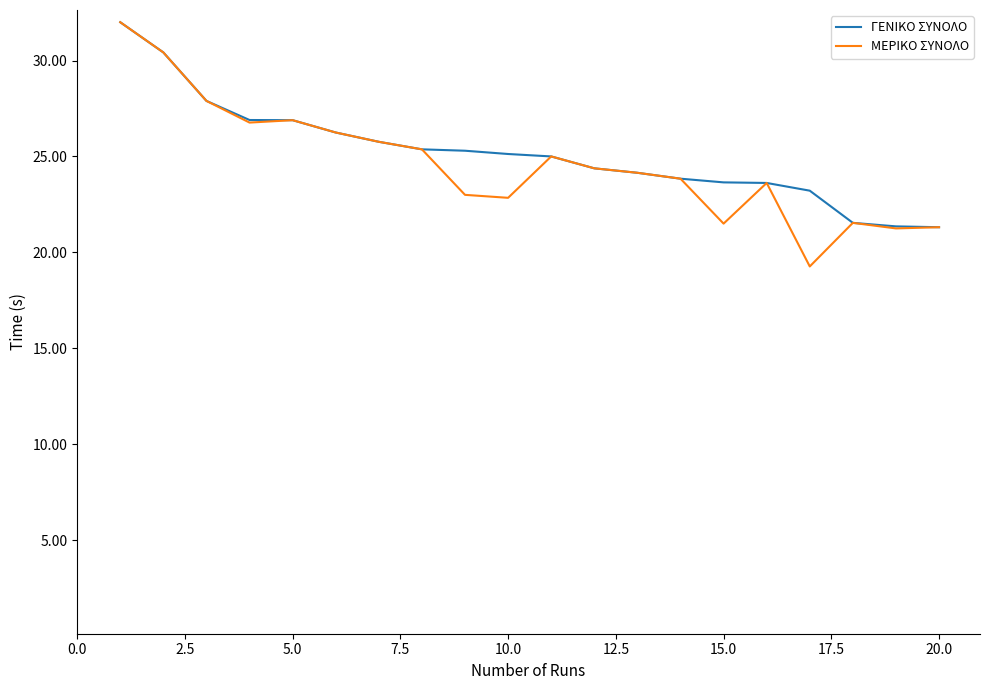

What is the lowest value of the ΓΕΝΙΚΟ ΣΥΝΟΛΟ series?

21.3